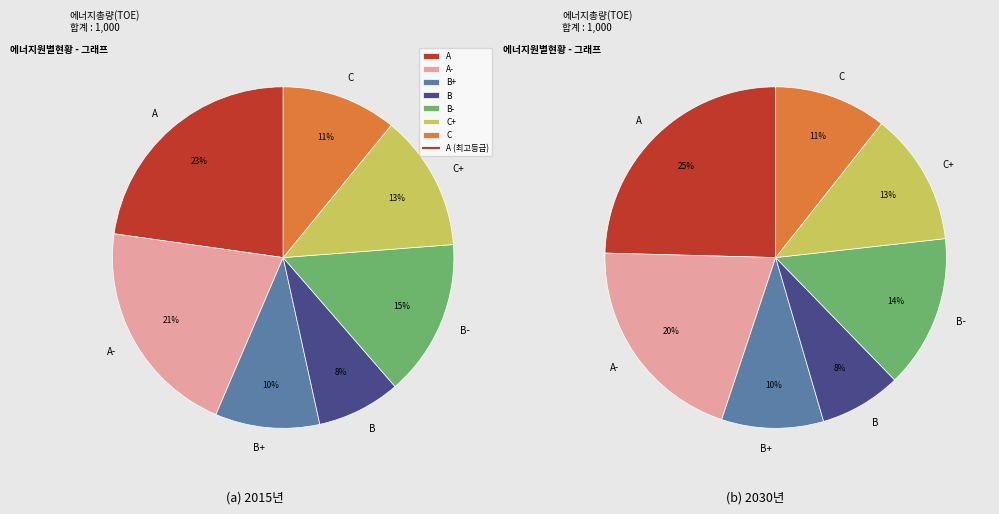

Which category has the biggest portion of the pie?

A